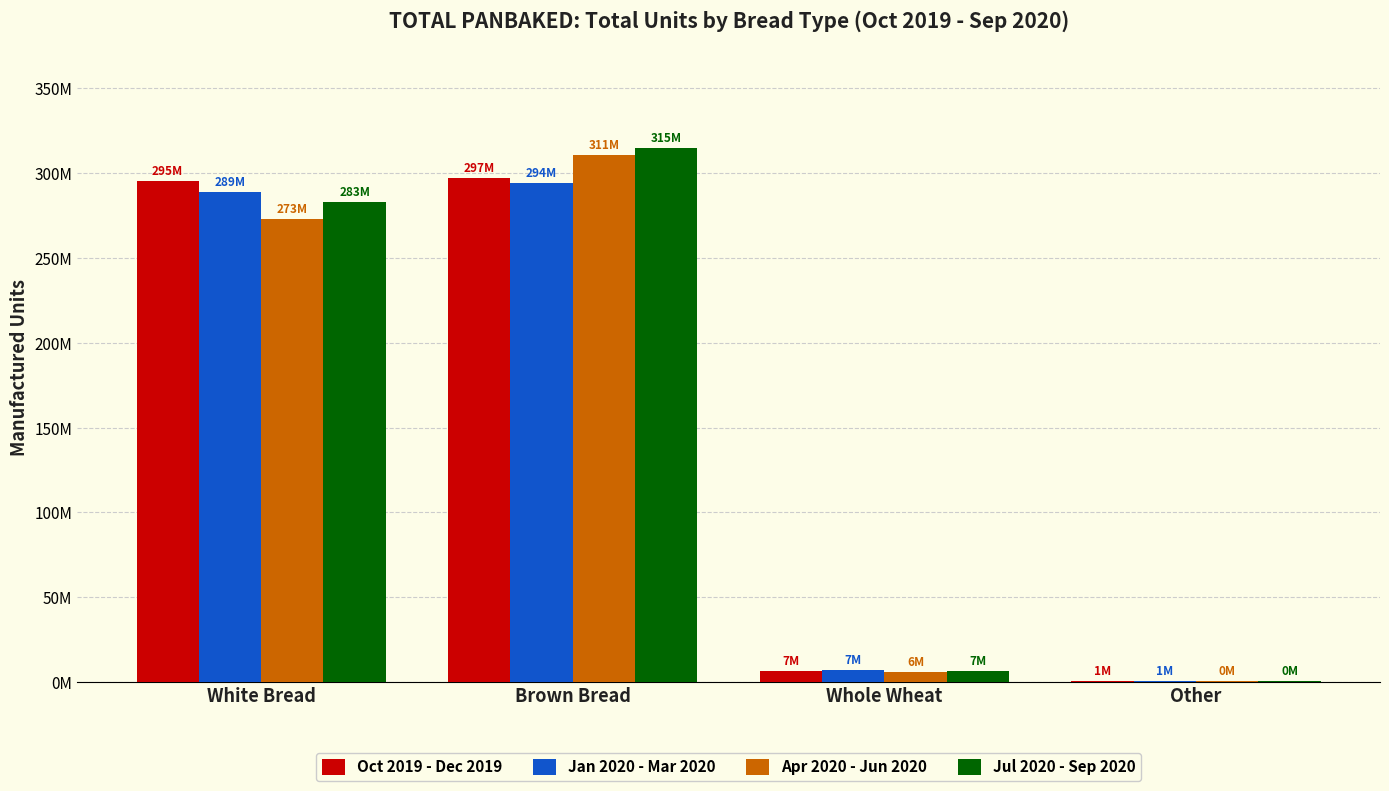

What is the average value of the Jul 2020 - Sep 2020 series?

151286519